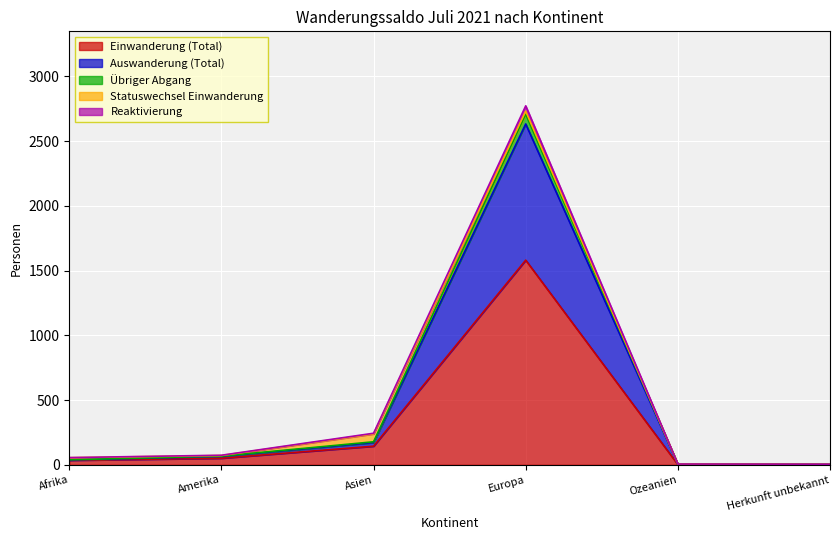

At which category does Übriger Abgang reach its first local peak?

Europa